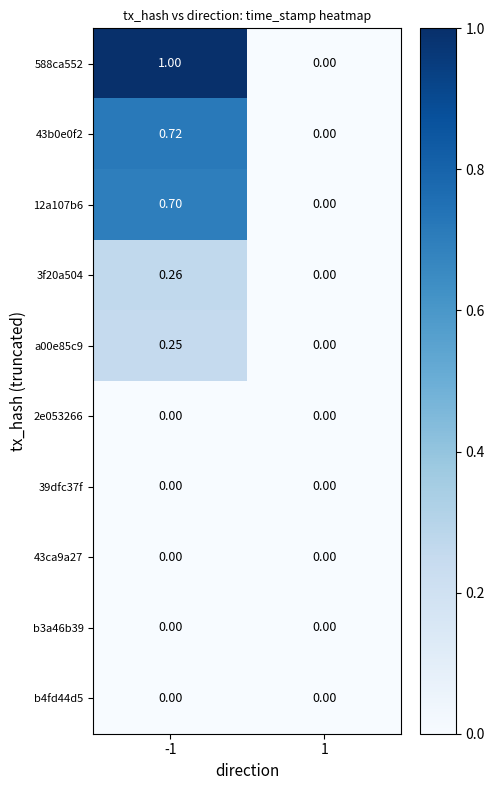

Is the value of 12a107b6 at -1 greater than the value of 43b0e0f2 at -1?

No